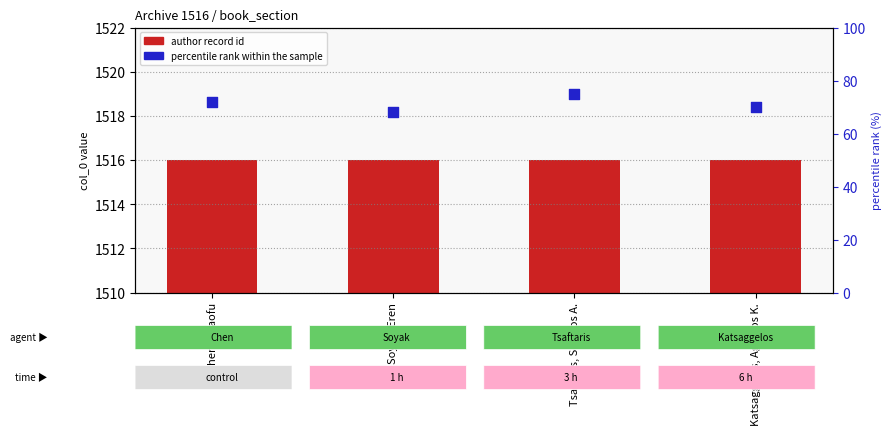

At how many categories does at least one series exceed 1445?

4